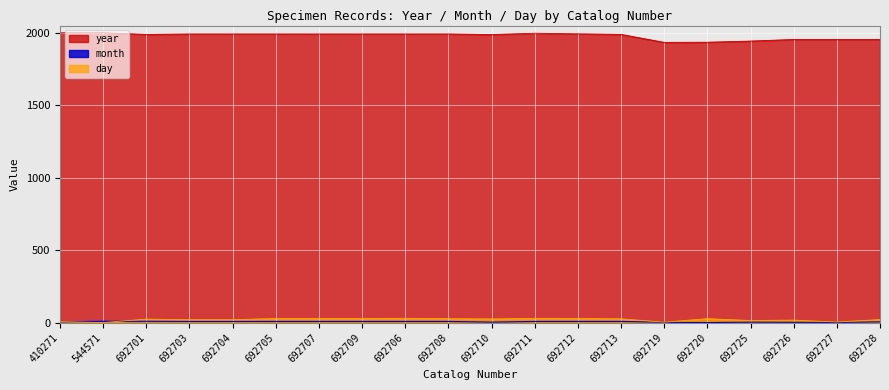

Which label corresponds to the smallest value in the chart?

692720